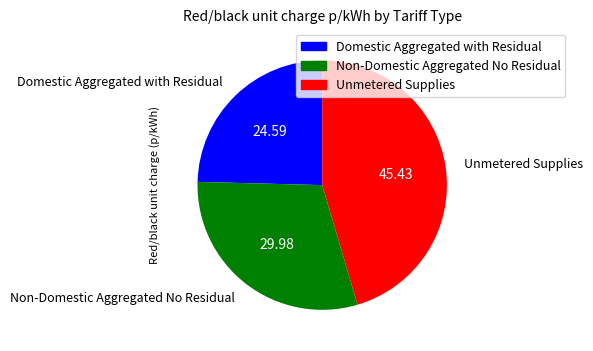

The Non-Domestic Aggregated No Residual slice represents 18% of the pie. True or false?

False